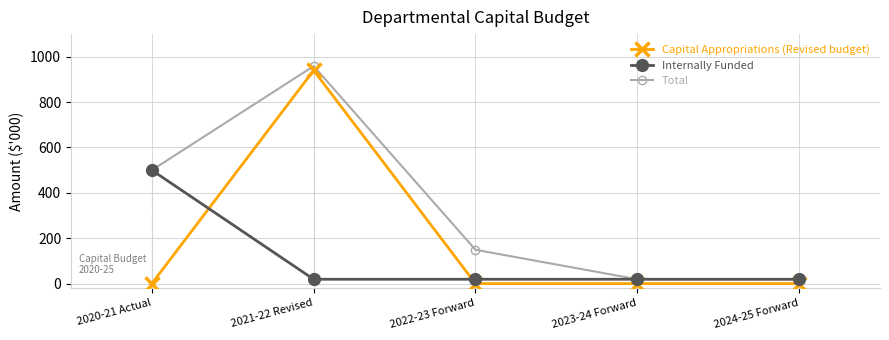

What is the spread (max minus min) of values at 2020-21 Actual?

500